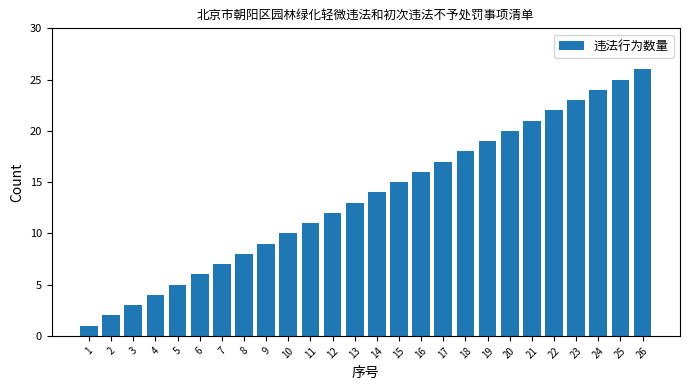

What is the difference between the second highest and minimum values?

24